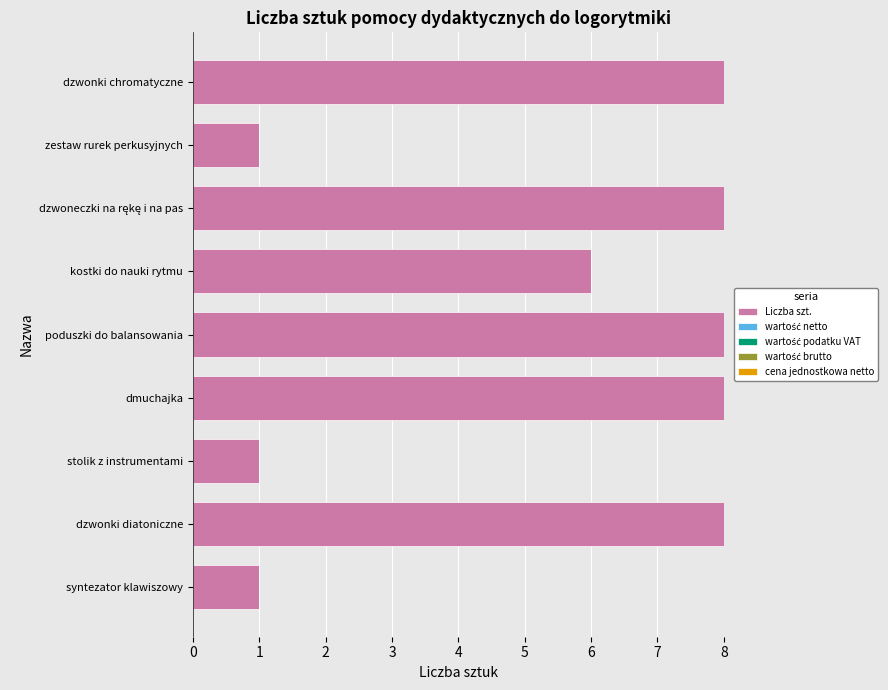

How many series are shown in this chart?

1